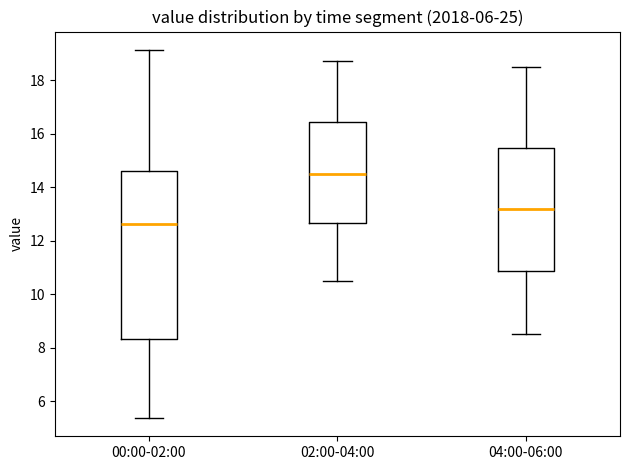

Which box's median line is the lowest?

00:00-02:00